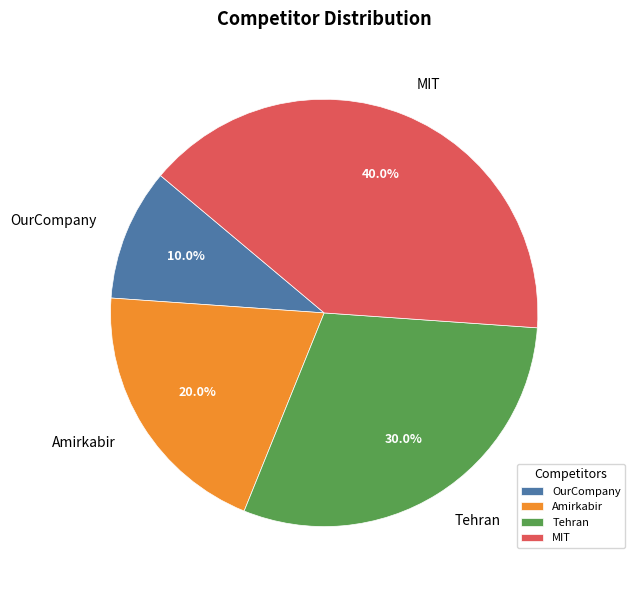

How many segments does this pie chart have?

4